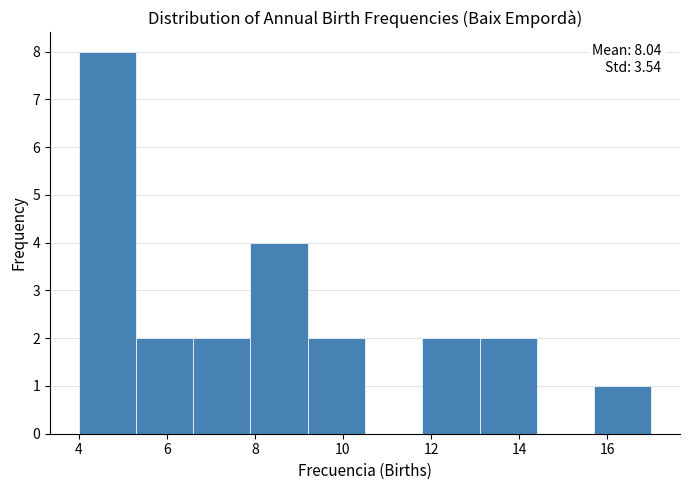

Over which range of the x-axis is the bar tallest?

4.0 to 5.3